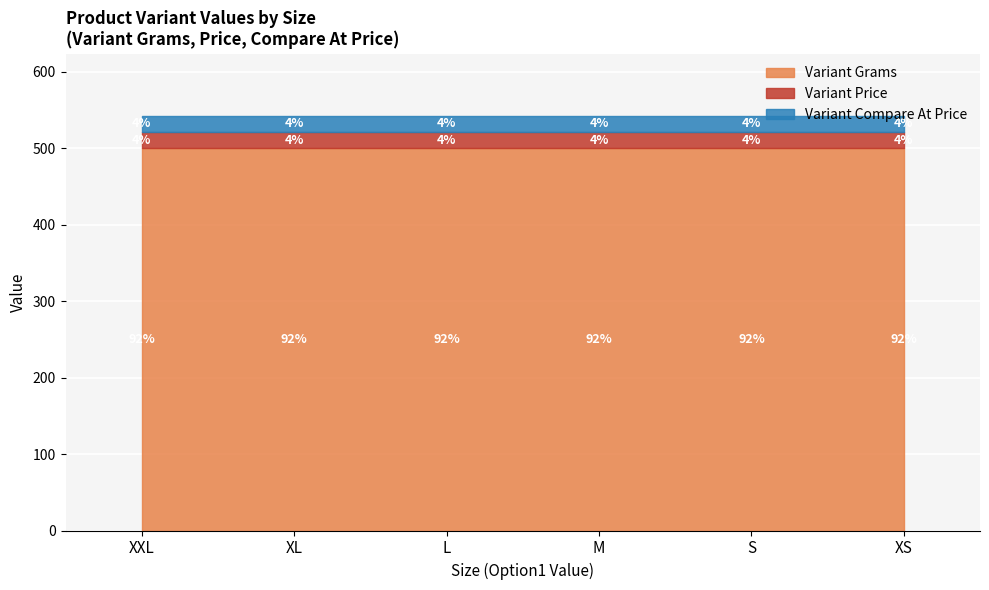

What is the total value across all series at M?

542.2